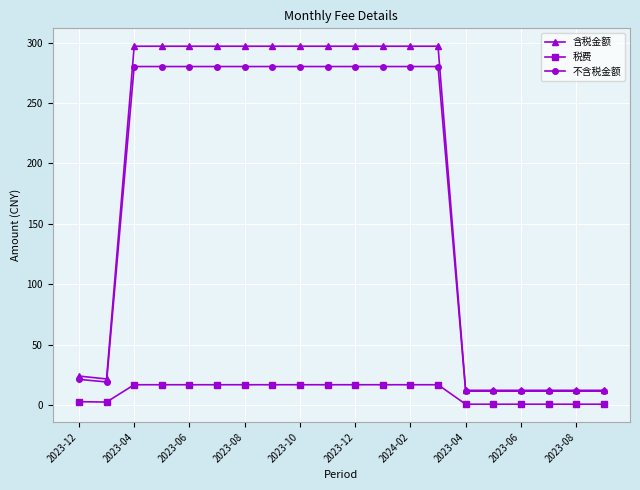

What is the average value of the 不含税金额 series?

173.6